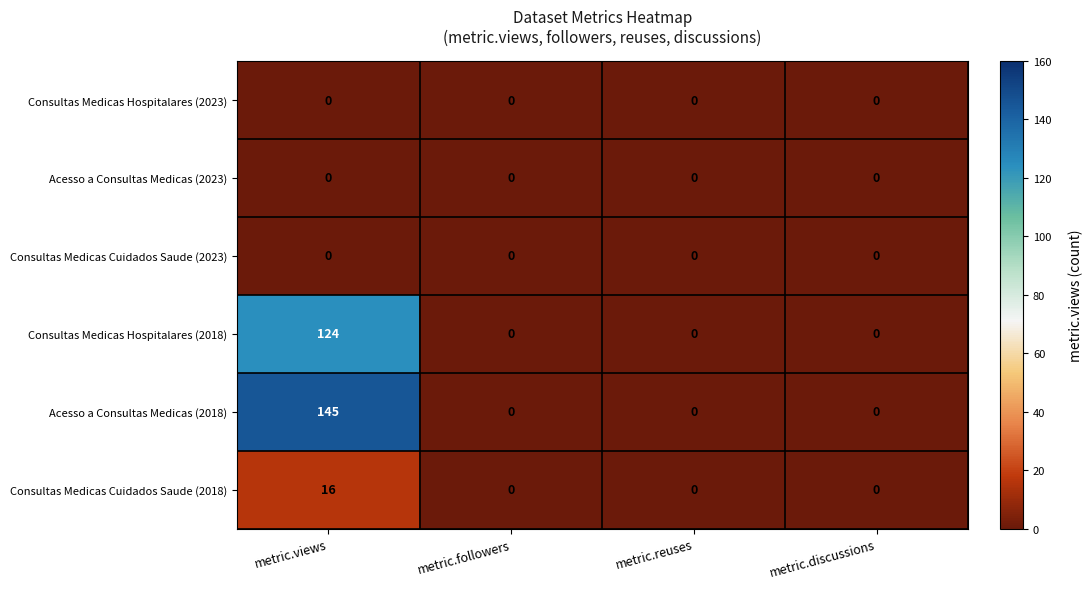

Reading left to right, list all the values displayed in this chart.

Consultas Medicas Hospitalares (2023): 0	0	0	0
Acesso a Consultas Medicas (2023): 0	0	0	0
Consultas Medicas Cuidados Saude (2023): 0	0	0	0
Consultas Medicas Hospitalares (2018): 124	0	0	0
Acesso a Consultas Medicas (2018): 145	0	0	0
Consultas Medicas Cuidados Saude (2018): 16	0	0	0